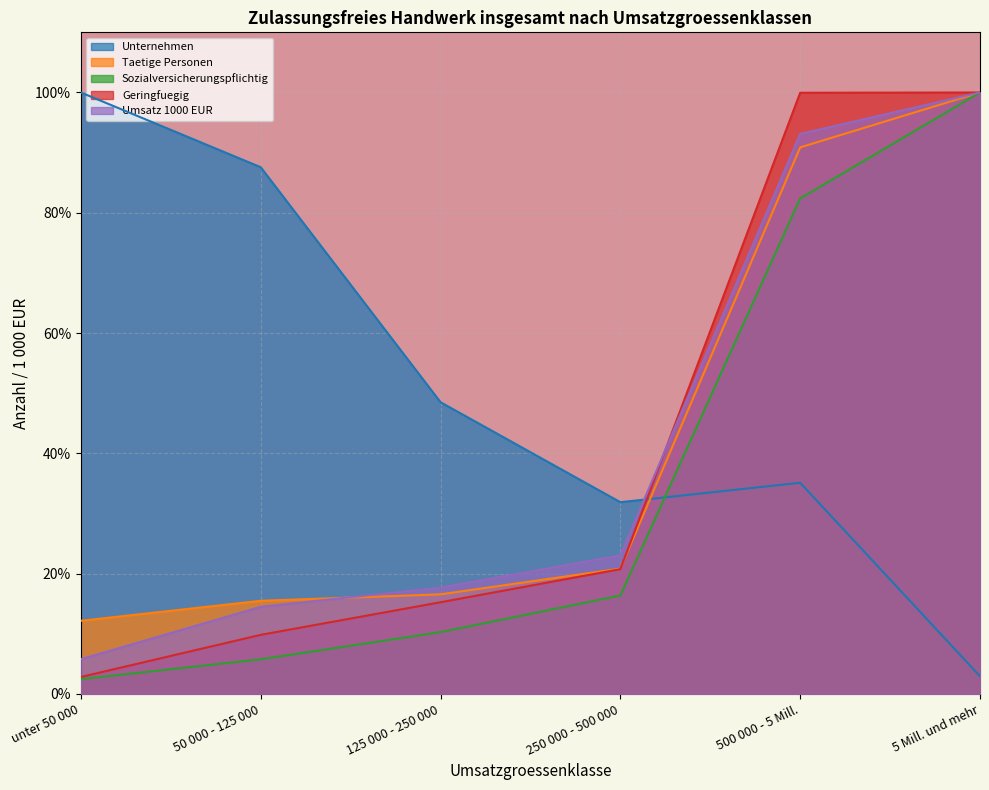

How many data points does each series have?

6